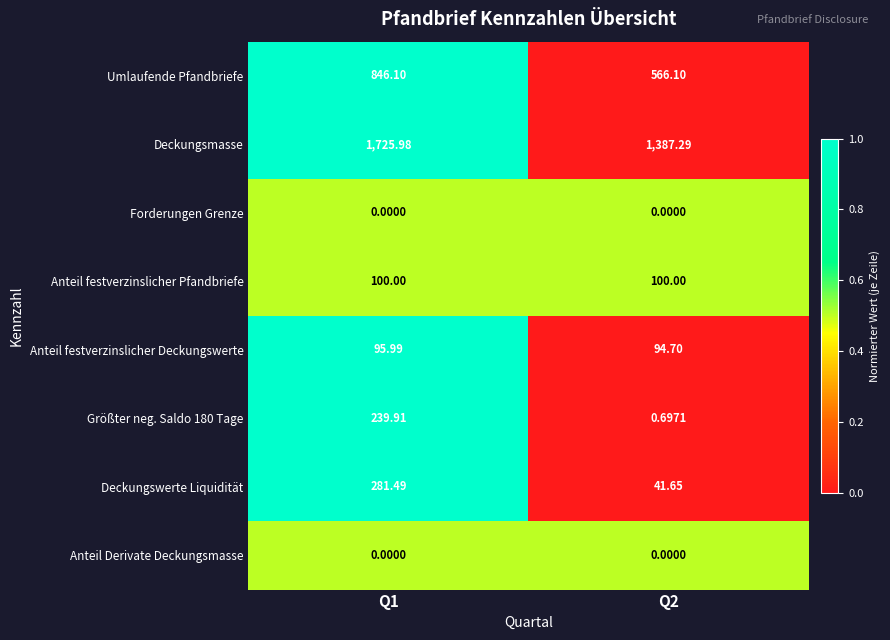

Which series changed the most between Q1 and Q2?

Deckungsmasse